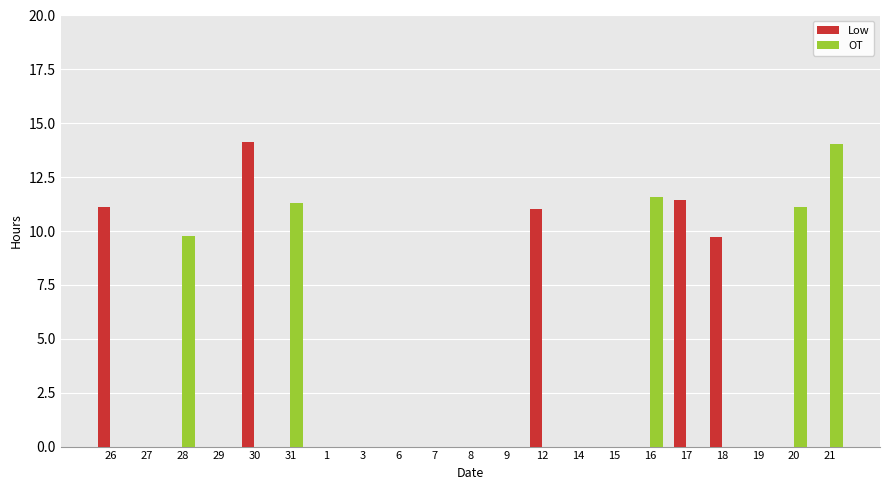

Is the value of OT at 20 greater than the value of Low at 3?

Yes